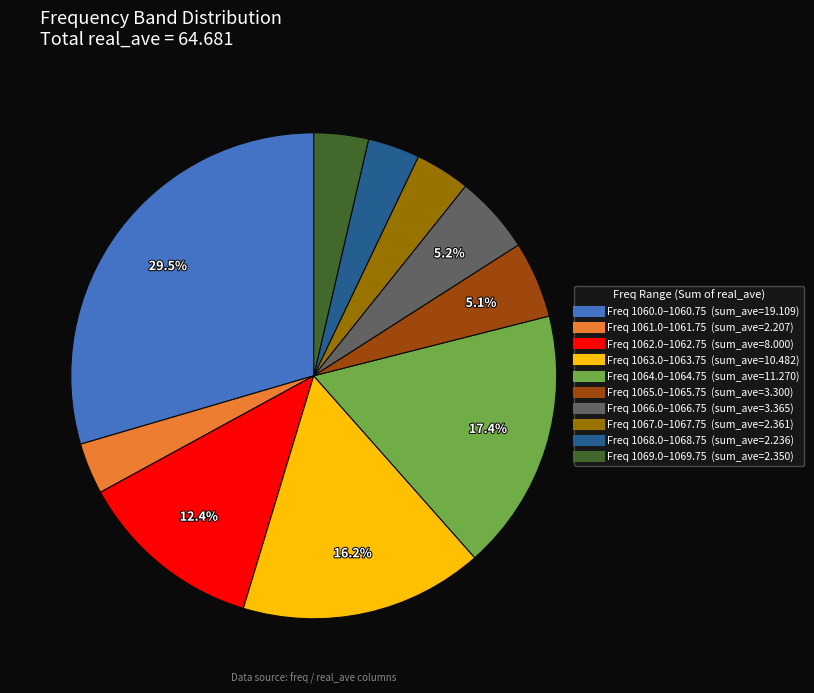

To the nearest percent, what is the difference between the largest and smallest slice percentages?

26%